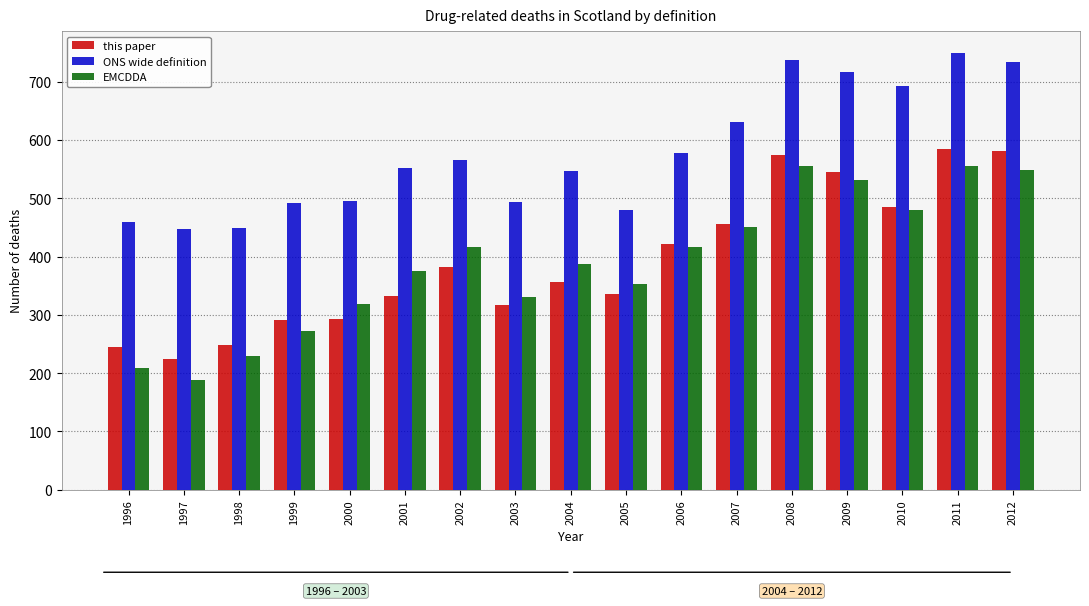

Which category has the highest value in the this paper series?

2011